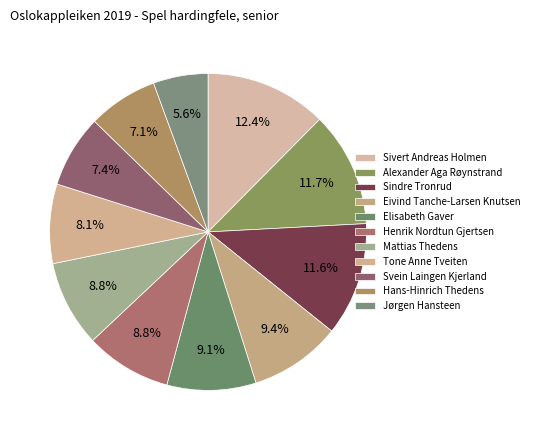

Is it true that Svein Laingen Kjerland is 20% of the pie?

False